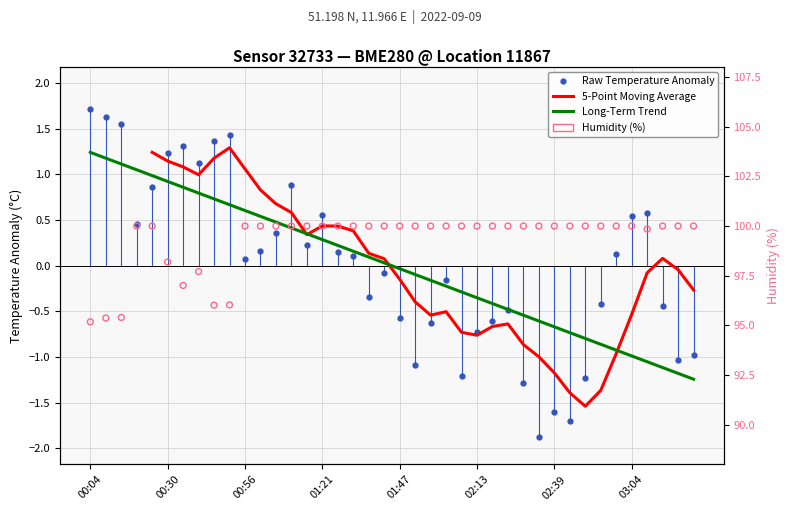

Is the value of Raw Temperature Anomaly at 30 greater than the value of Long-Term Trend at 12?

No